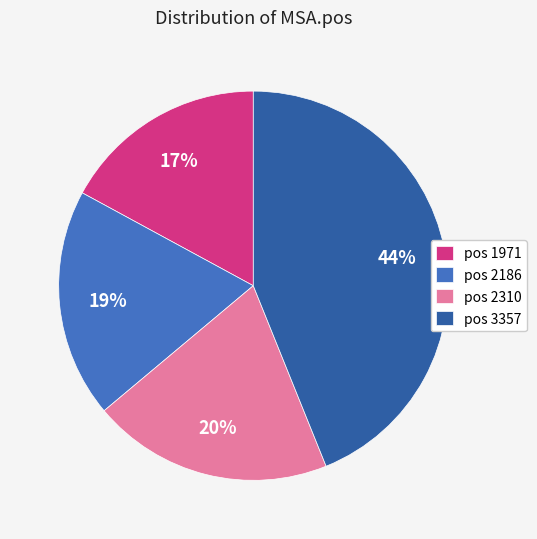

The pos 2310 slice represents 20% of the pie. True or false?

True